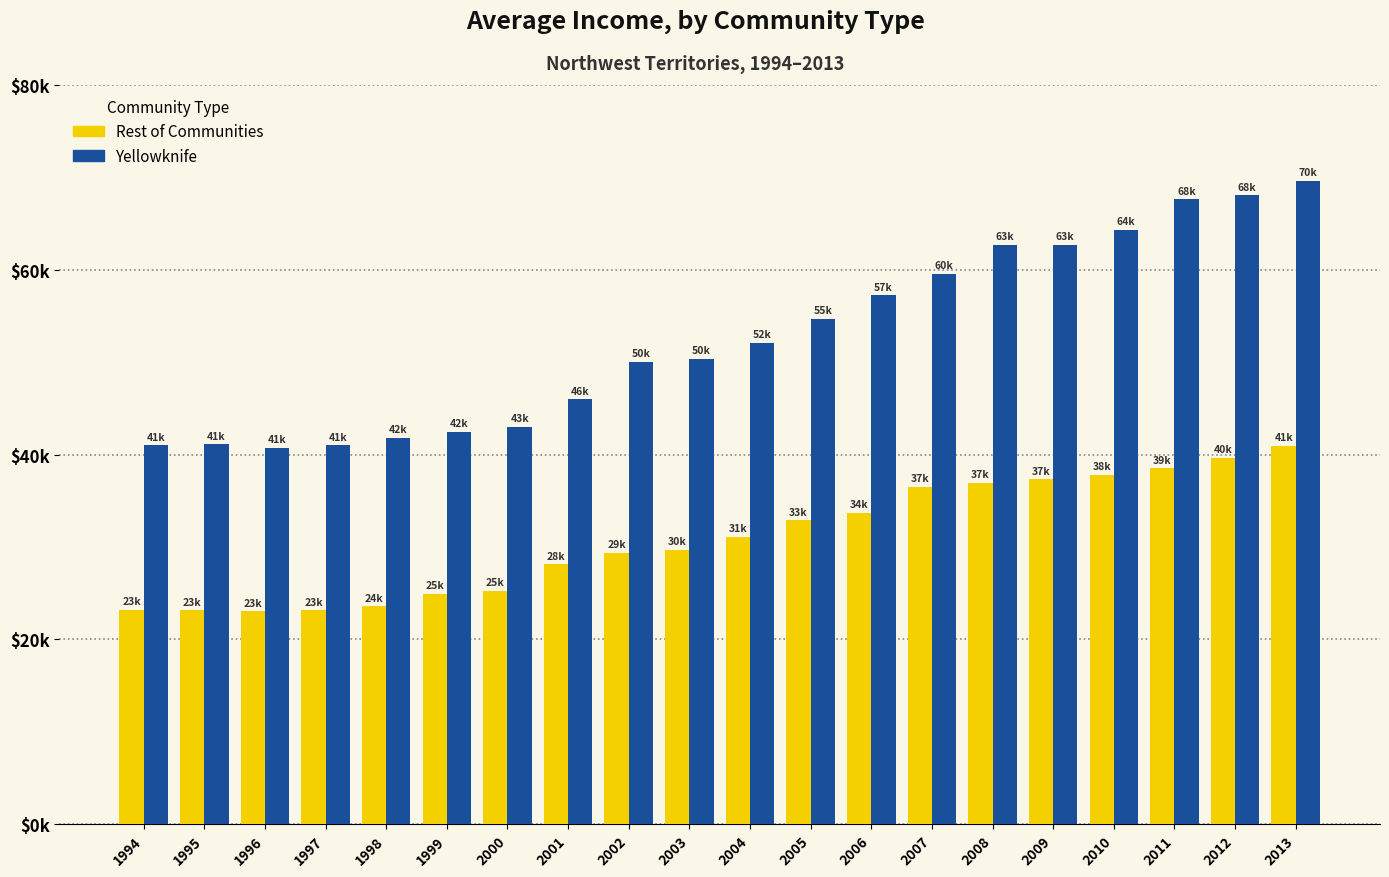

Rank the series by their maximum value, from lowest to highest.

Rest of Communities, Yellowknife